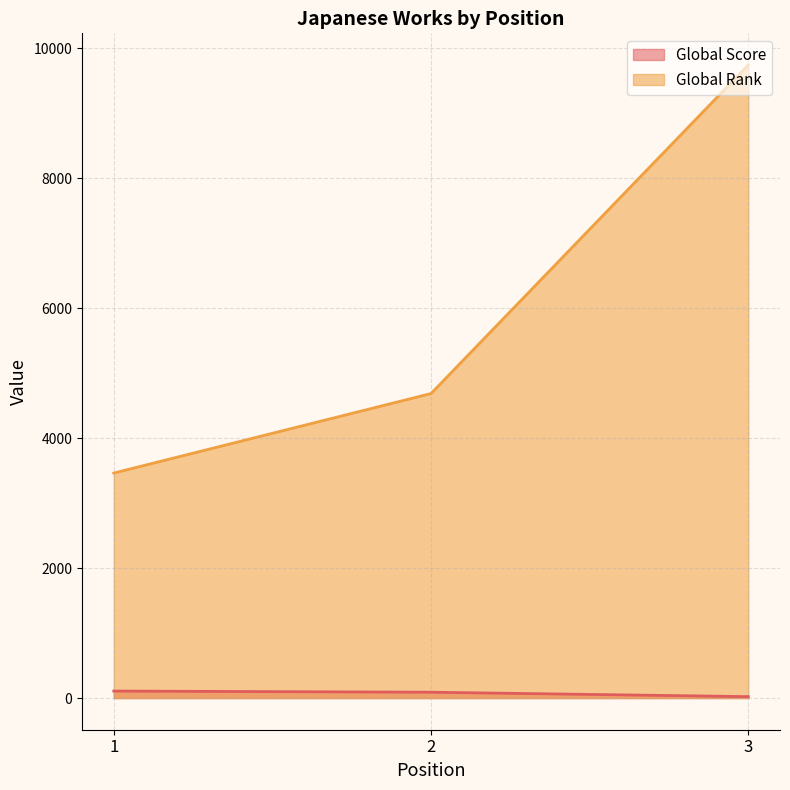

Read the Global Score value at 1.

108